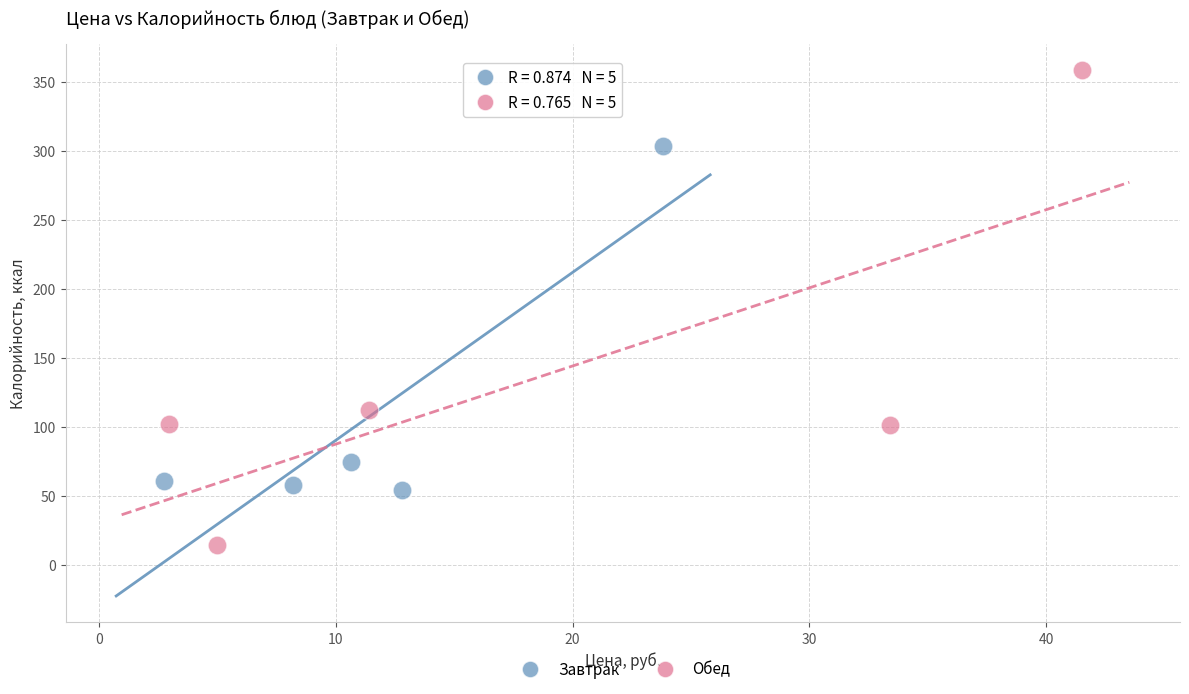

Which series has the widest spread of Y values?

Обед